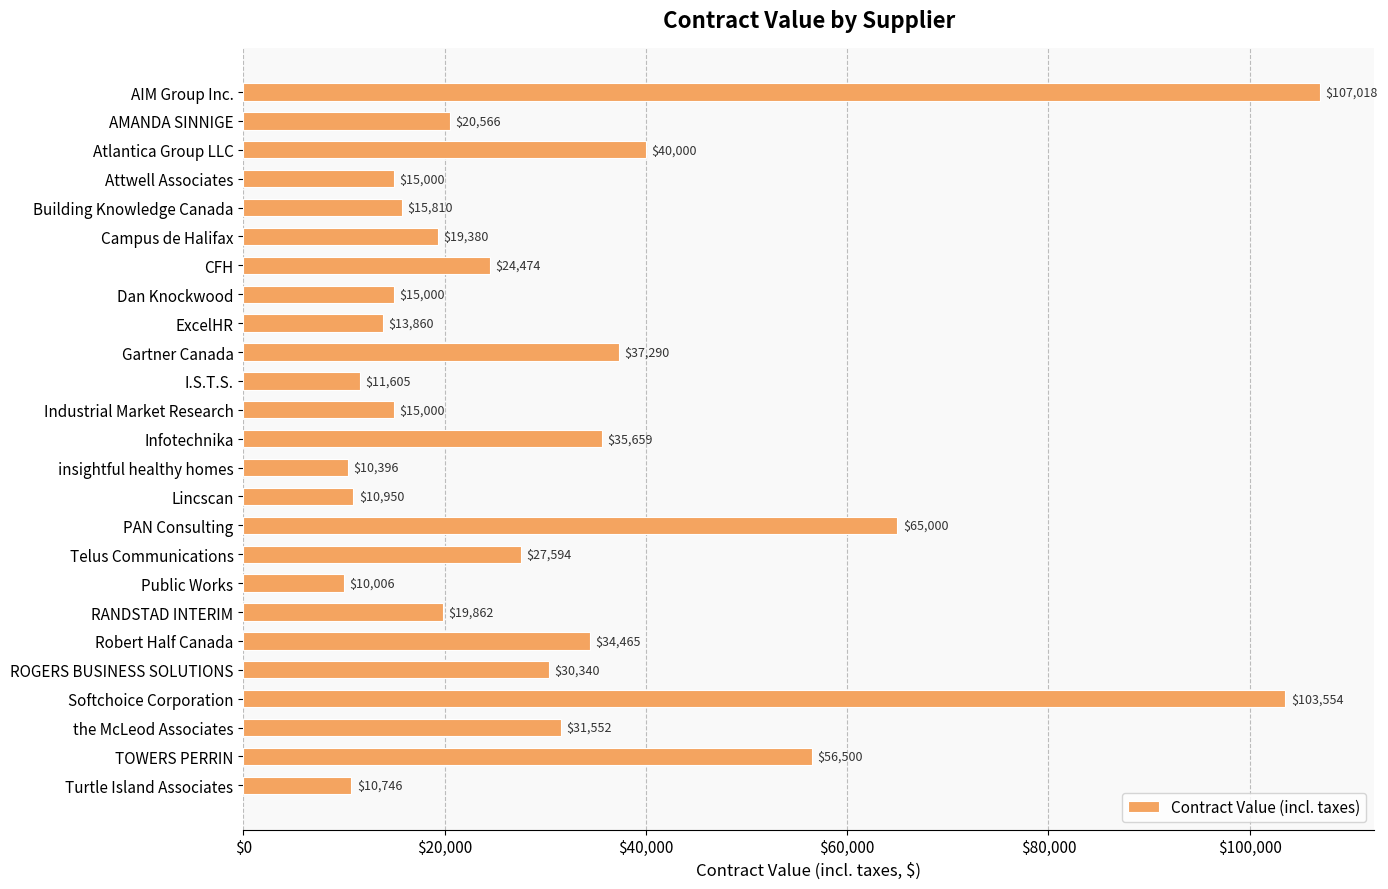

The value at Robert Half Canada is 34465.0. True or false?

True